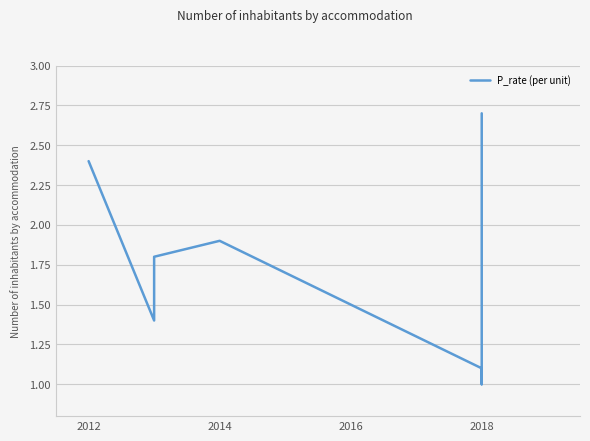

How many data points does each series have?

8